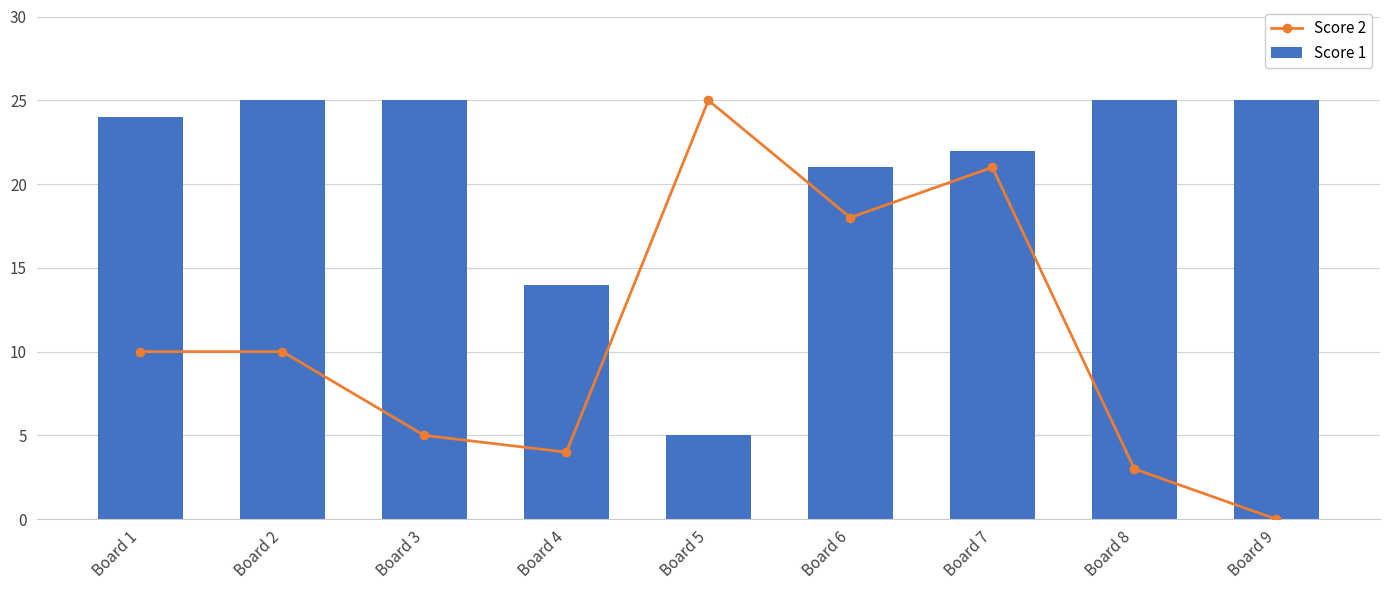

Which series has the largest total across all categories?

Score 1